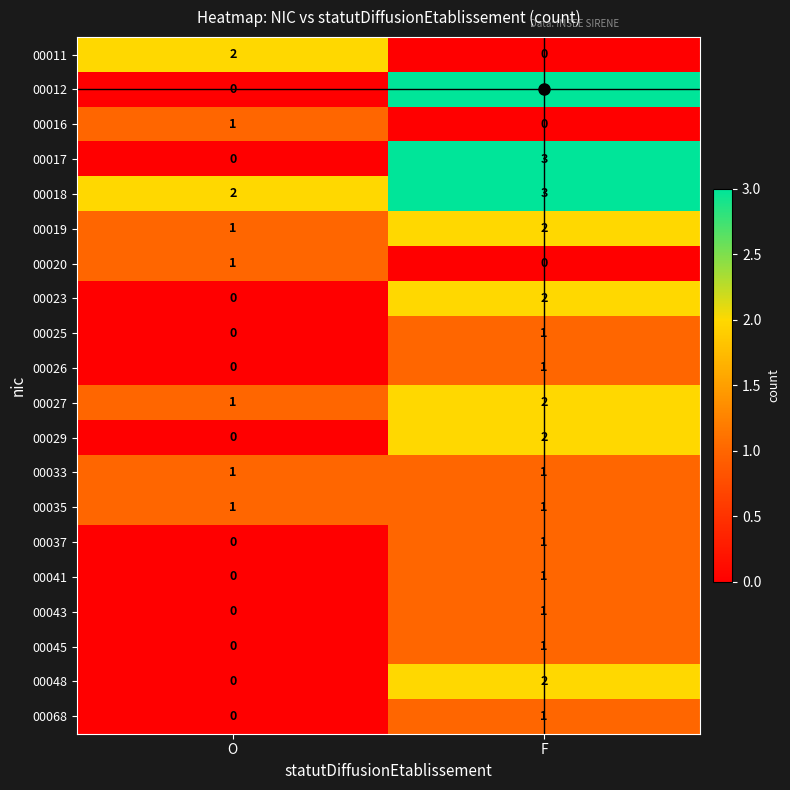

What is the difference between the highest and lowest values at F?

3